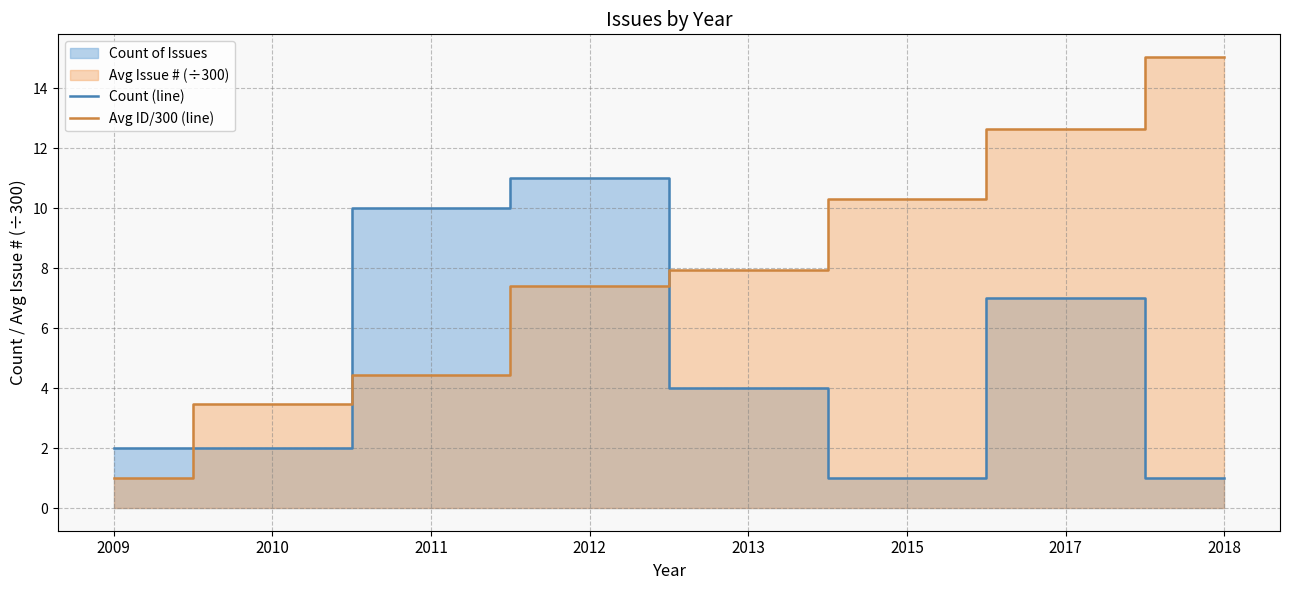

At how many categories does at least one series exceed 12?

2